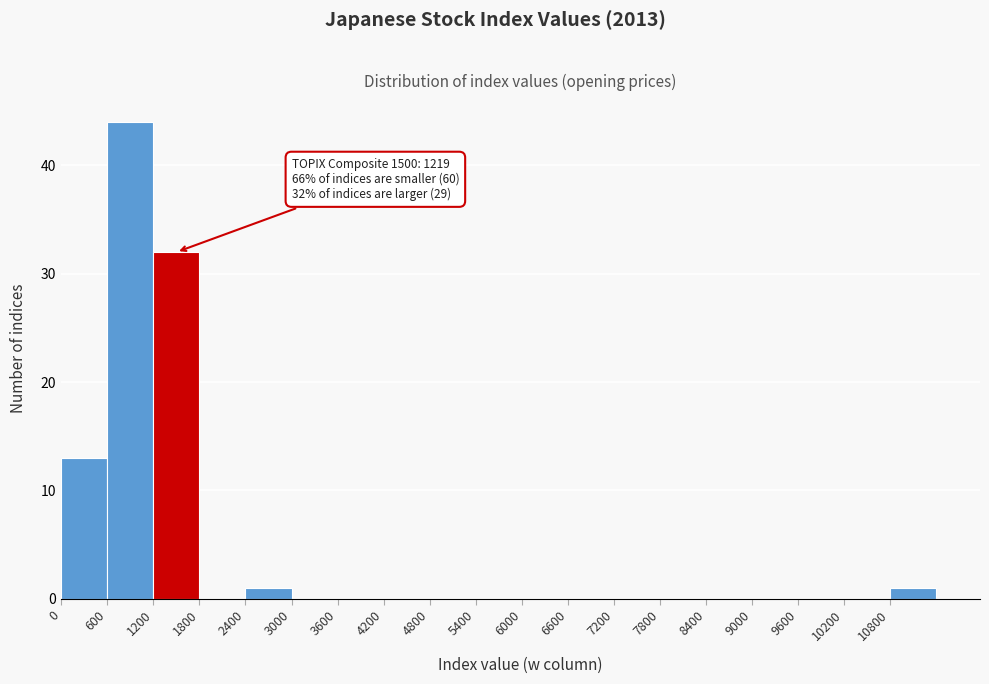

Over which range of the x-axis is the bar tallest?

600 to 1200